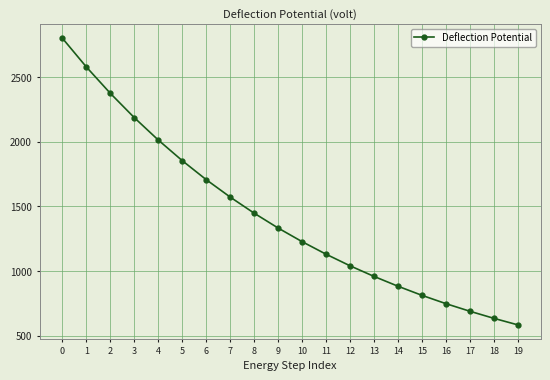

True or false: the data shows 3599.7 at 1.

False